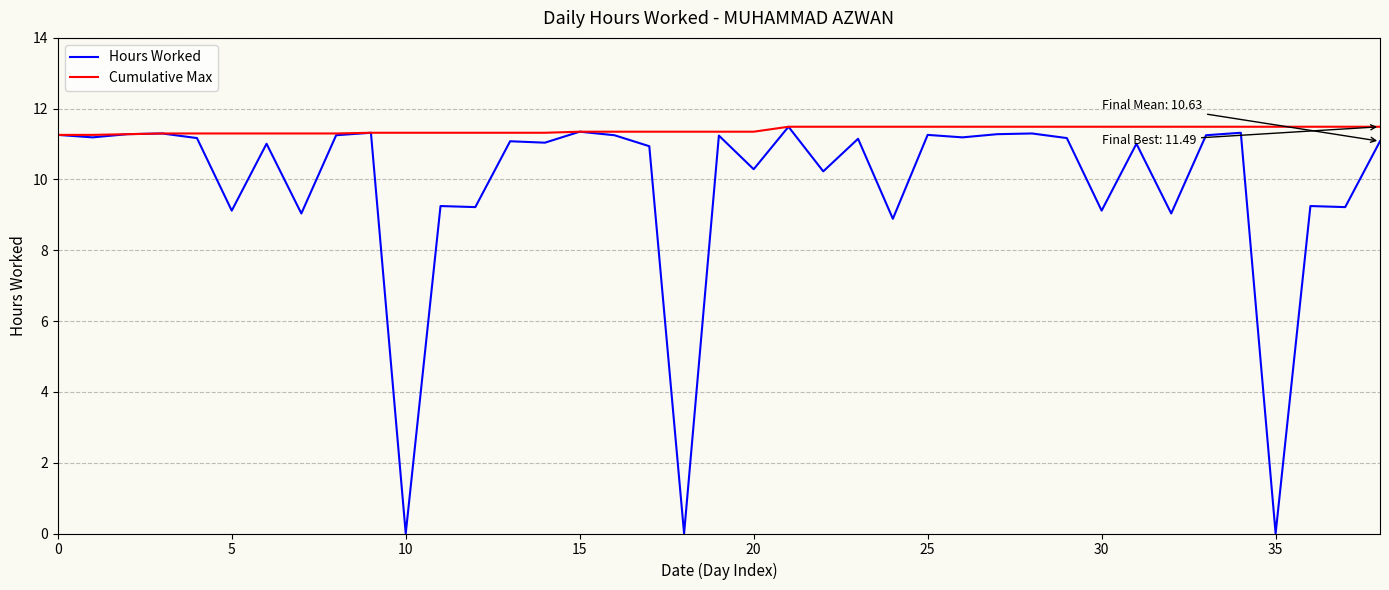

List the series in order of their overall mean, lowest first.

Hours Worked, Cumulative Max